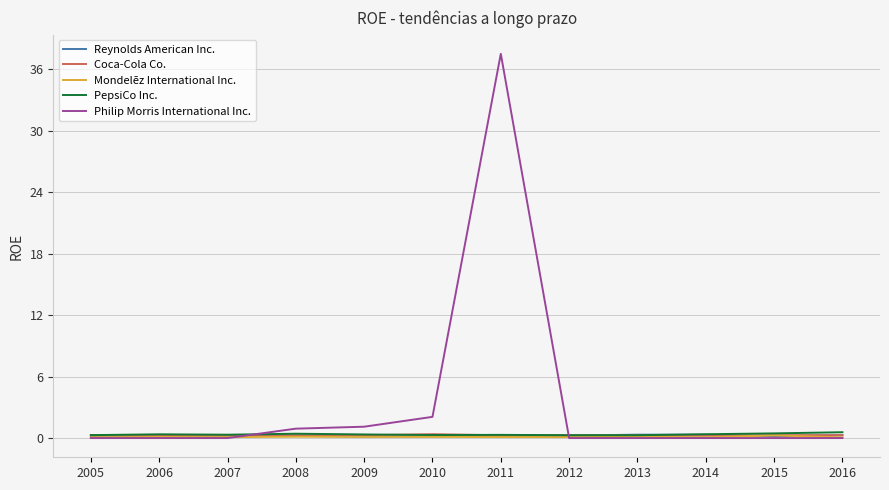

What is the difference between the maximum and minimum values in the PepsiCo Inc. series?

0.3